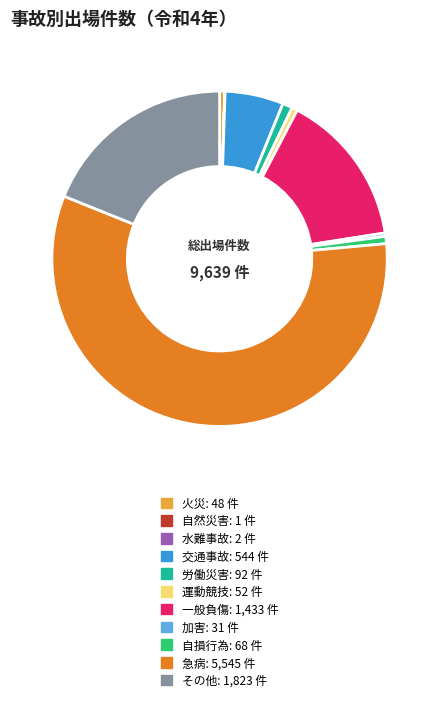

Is it true that その他 is 32% of the pie?

False